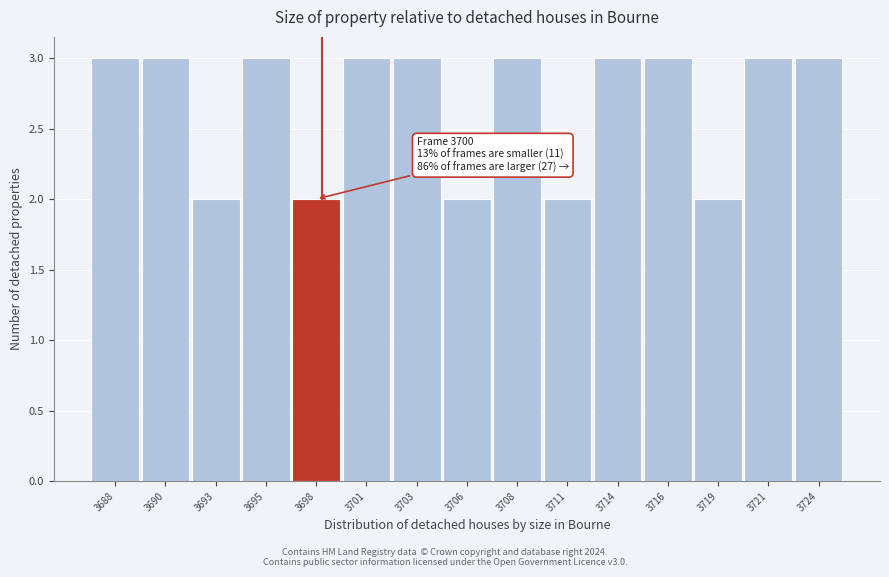

Reading left to right, what are all the values shown in this chart?

3688=3	3690=3	3693=2	3695=3	3698=2	3701=3	3703=3	3706=2	3708=3	3711=2	3714=3	3716=3	3719=2	3721=3	3724=3